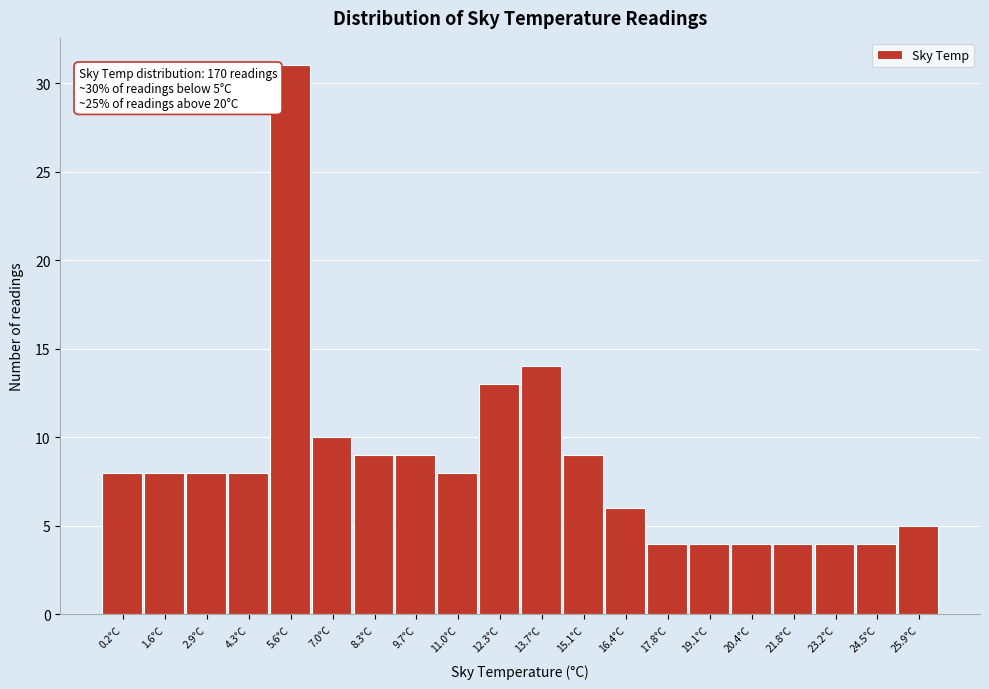

Reading right to left, what are all the values shown in this chart?

5	4	4	4	4	4	4	6	9	14	13	8	9	9	10	31	8	8	8	8